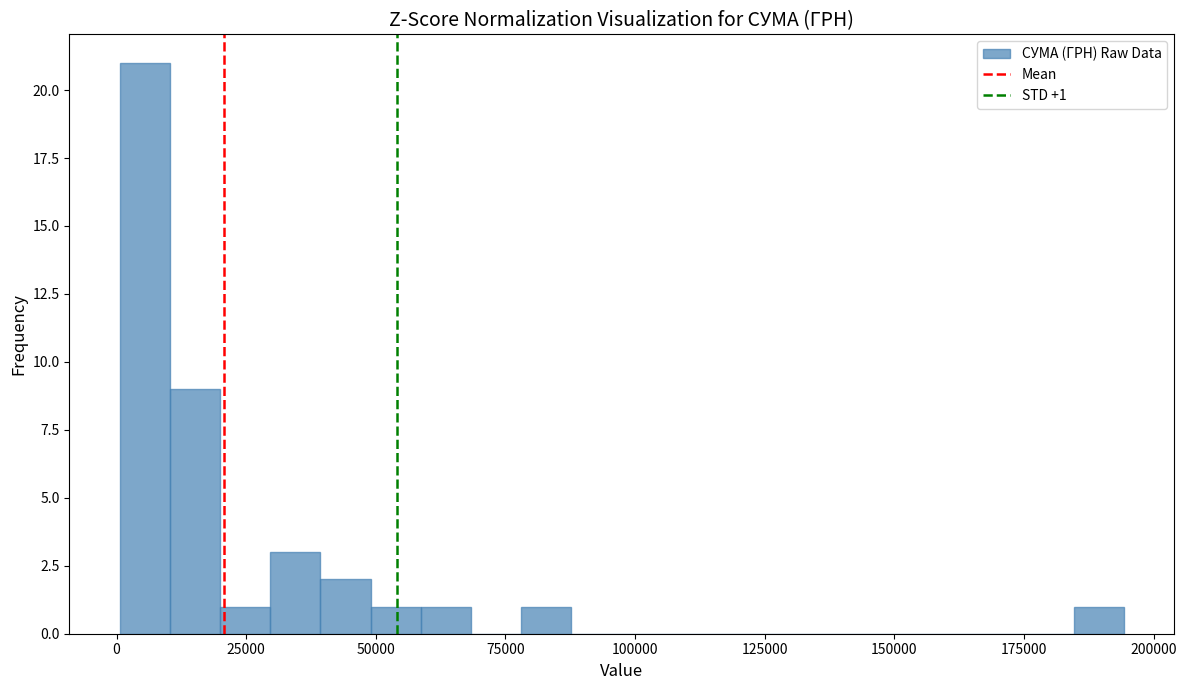

Read against the x-axis, roughly where is the centre of the tallest bar?

5000